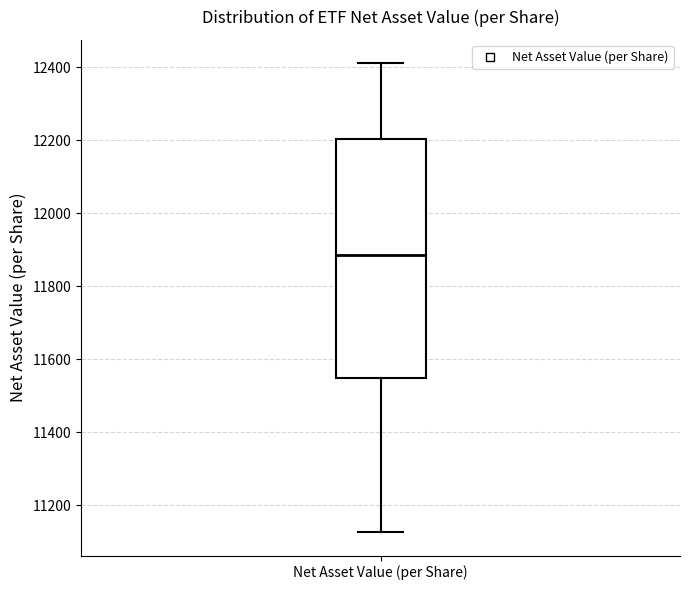

Transcribe this box plot: give where the median line is, the range the box spans, and where the two whiskers end, as read against the y-axis. The values are not printed on the chart, so give them approximately, as read against the axis.

median 11880, box 11540 to 12200, whiskers 11120 to 12420